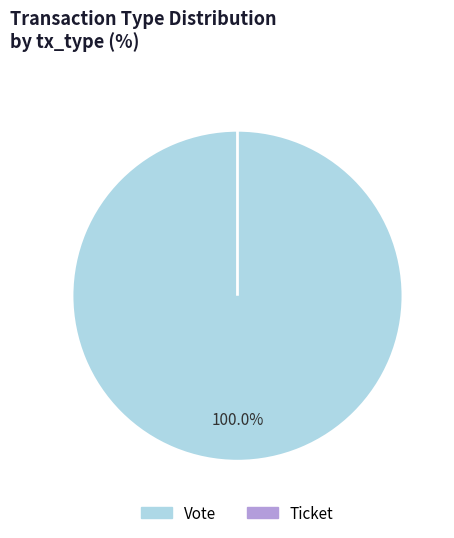

True or false: Vote (io_index=1) accounts for 99% of the total.

False